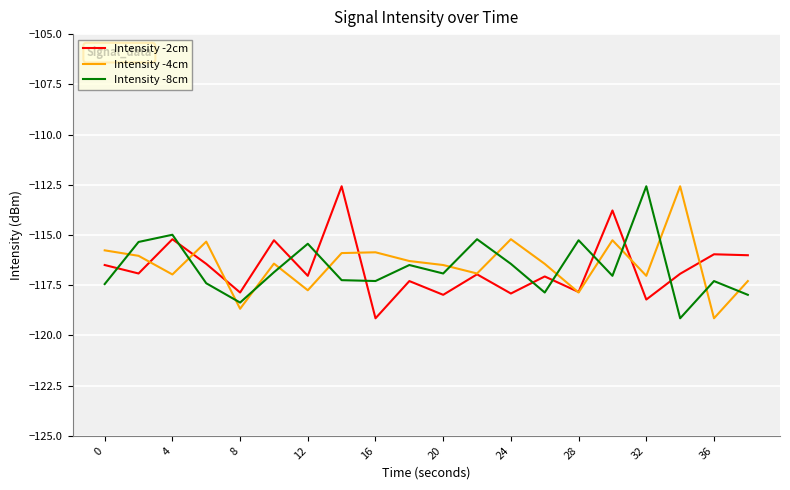

What is the maximum value for Intensity -8cm?

-112.6